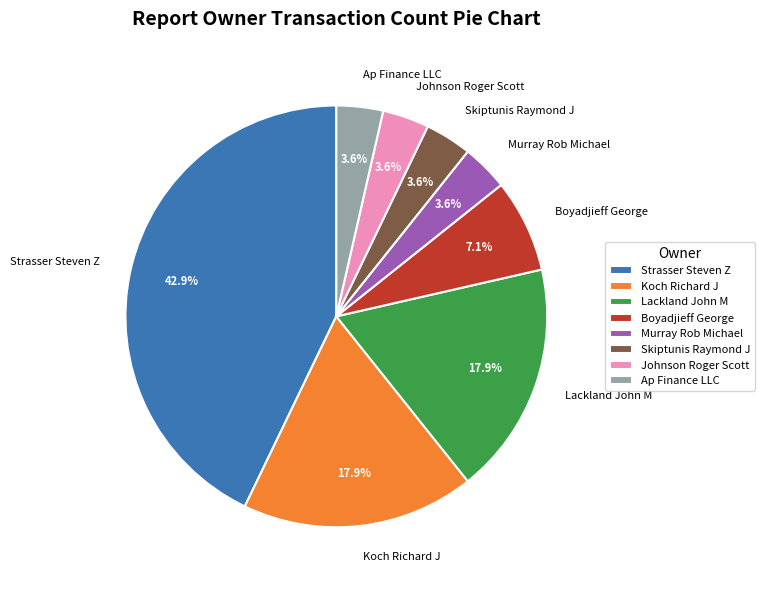

Which category has the biggest portion of the pie?

Strasser Steven Z